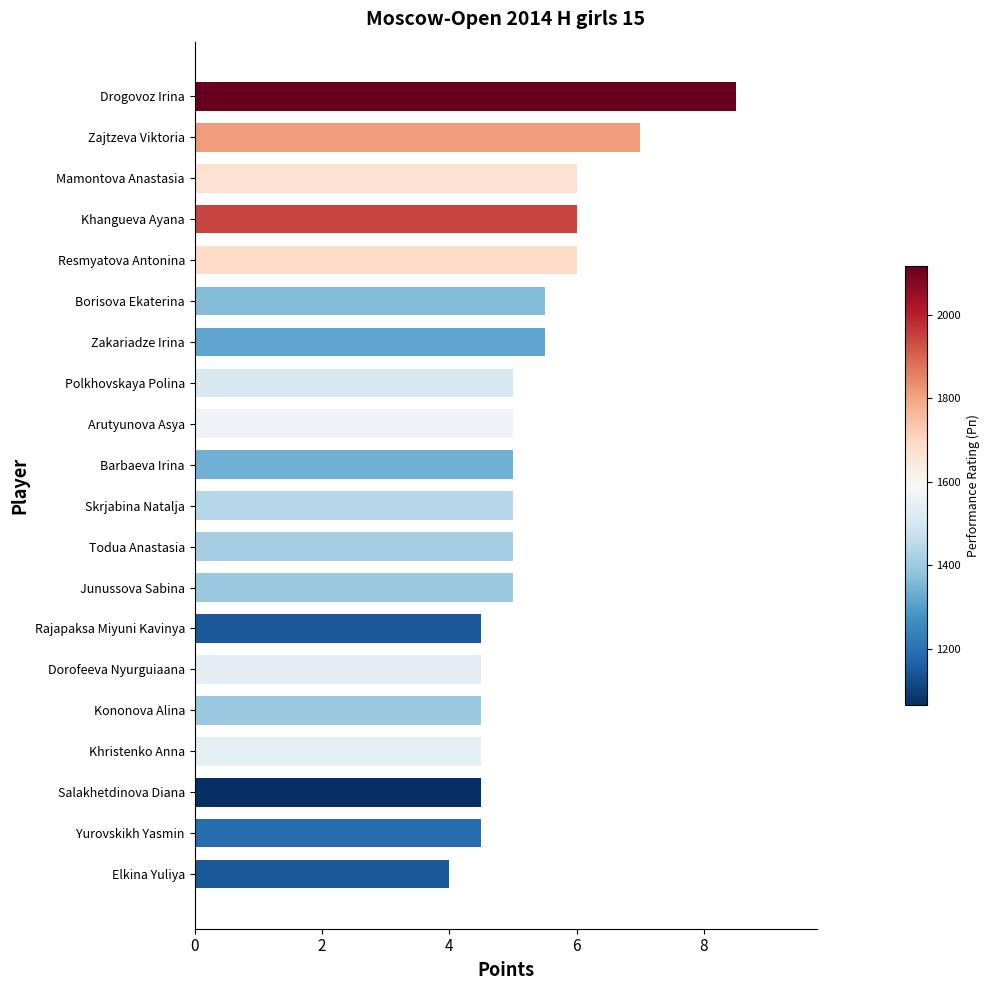

What is the change in value from Khangueva Ayana to Junussova Sabina?

-1.0